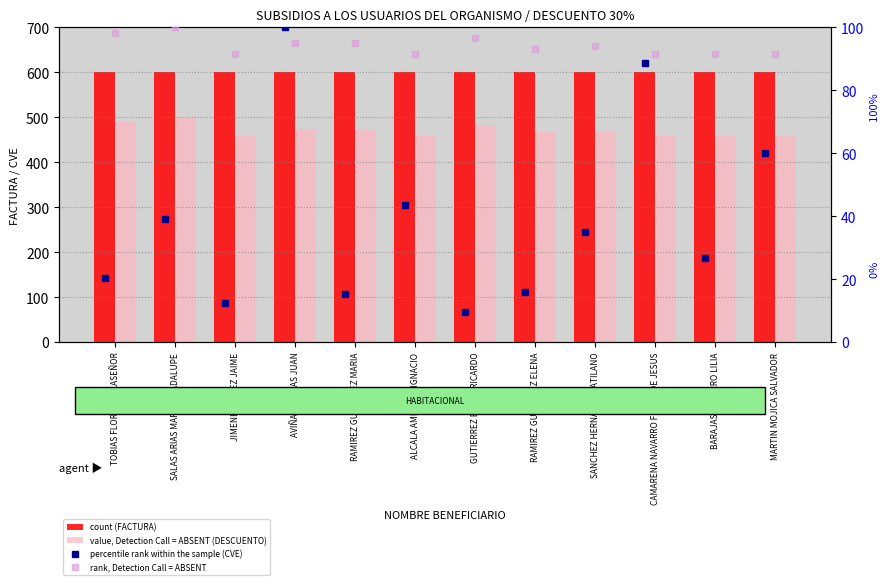

What position from the left is RAMIREZ GUTIERREZ ELENA?

8